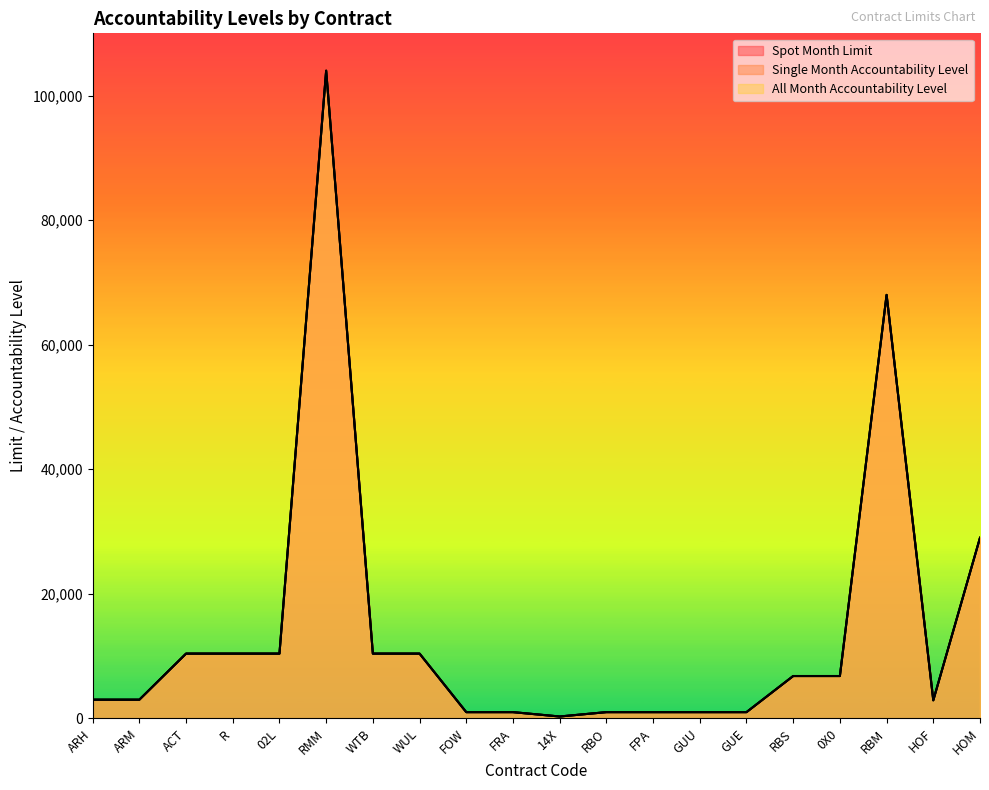

How many categories are shown in the chart?

20